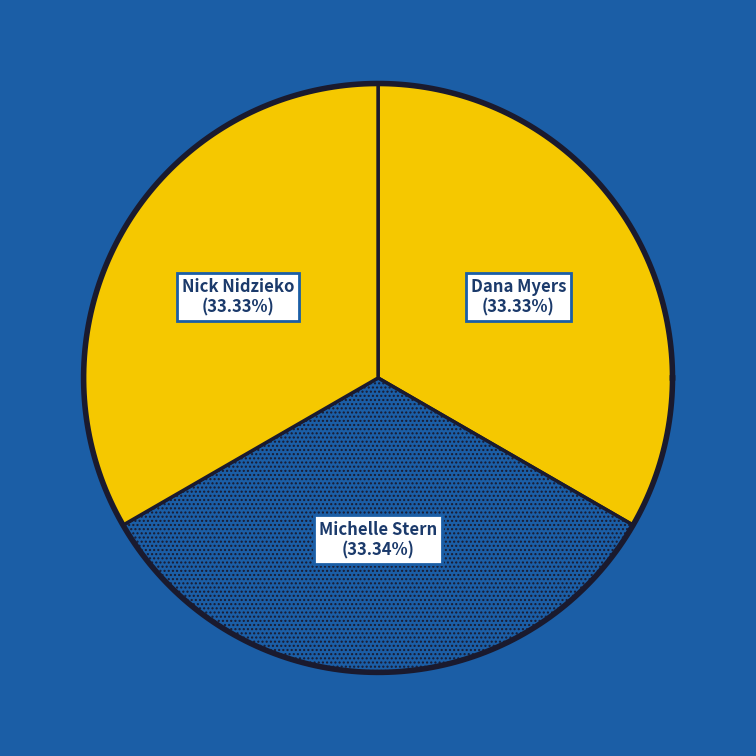

How many segments does this pie chart have?

3